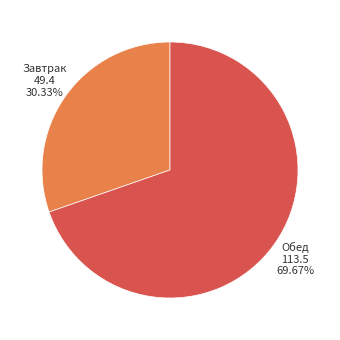

Does any single category account for the majority?

Yes